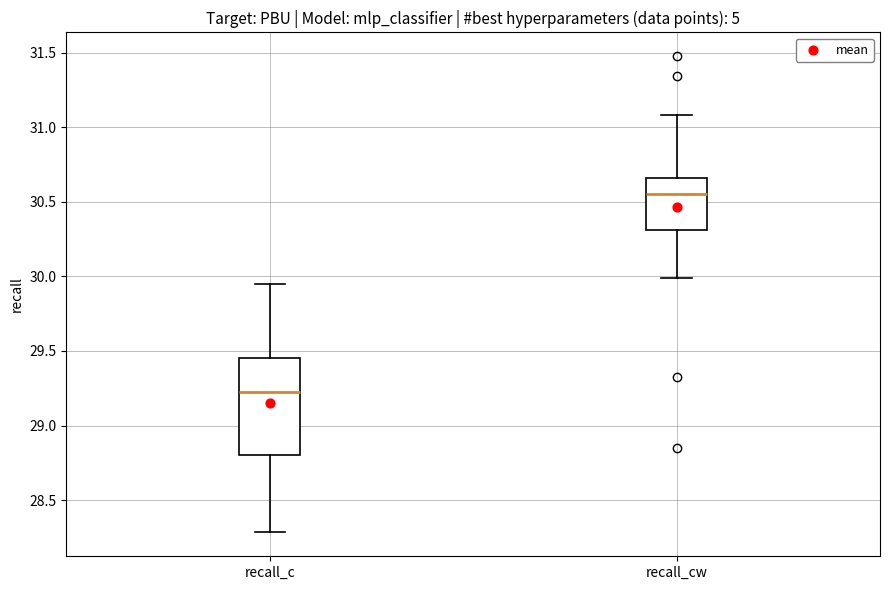

Reading left to right, transcribe this box plot: for each box, give where its median line is, the range the box spans, and where its two whiskers end, as read against the y-axis. The values are not printed on the chart, so give them approximately, as read against the axis.

recall_c: median 29.20, box 28.80 to 29.45, whiskers 28.30 to 29.95
recall_cw: median 30.55, box 30.30 to 30.65, whiskers 30.00 to 31.10